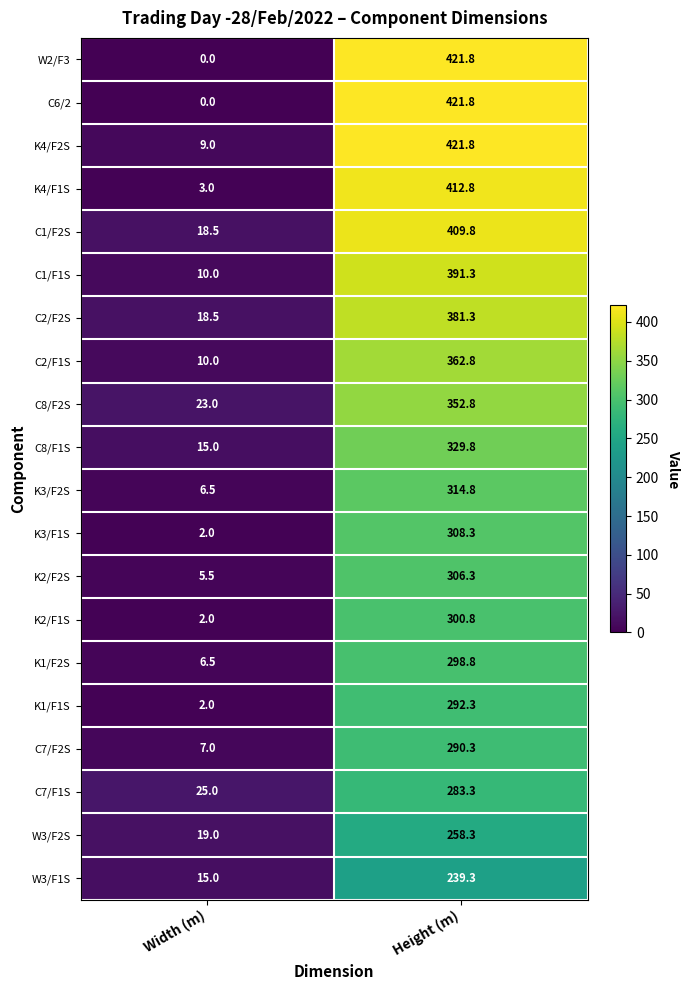

Count the number of categories in the chart.

2